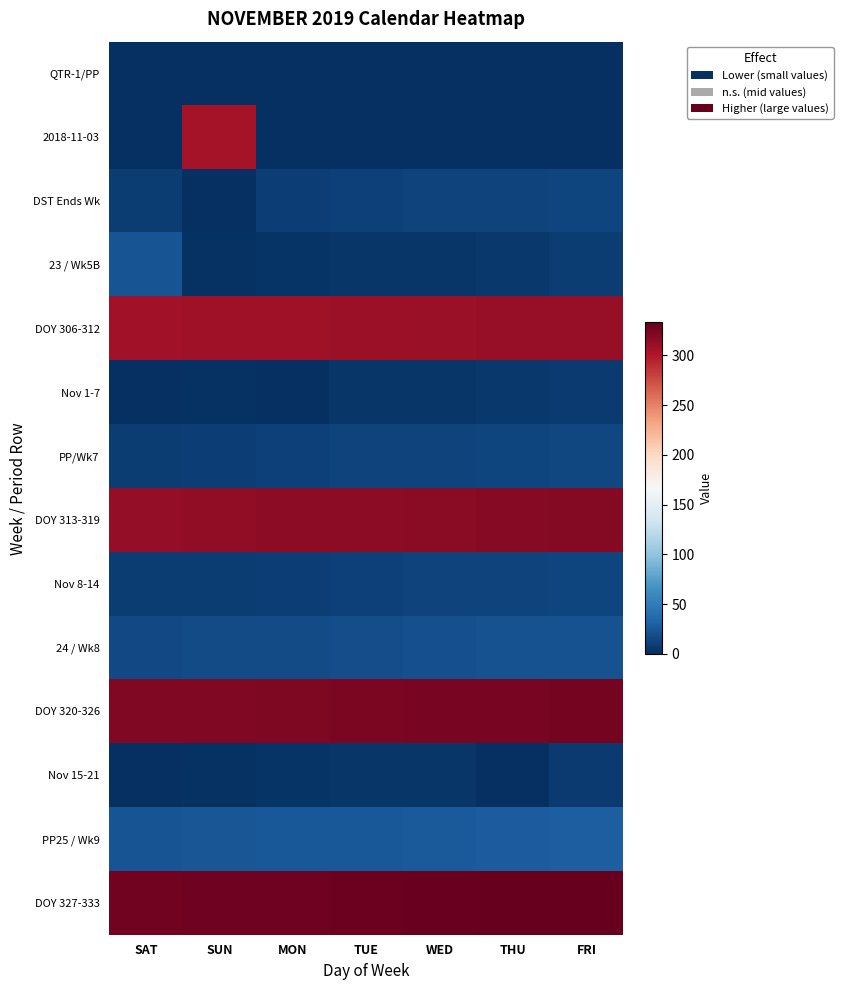

Reading left to right, extract all data points from this chart.

QTR-1/PP: SAT=0	SUN=0	MON=0	TUE=0	WED=0	THU=0	FRI=1
2018-11-03: SAT=0	SUN=305	MON=0	TUE=0	WED=0	THU=0	FRI=0
DST Ends Wk: SAT=8	SUN=0	MON=10	TUE=11	WED=12	THU=13	FRI=14
23 / Wk5B: SAT=23	SUN=2	MON=3	TUE=4	WED=5	THU=6	FRI=8
DOY 306-312: SAT=306	SUN=307	MON=308	TUE=309	WED=310	THU=311	FRI=312
Nov 1-7: SAT=1	SUN=2	MON=0	TUE=4	WED=5	THU=6	FRI=7
PP/Wk7: SAT=9	SUN=10	MON=11	TUE=12	WED=13	THU=14	FRI=15
DOY 313-319: SAT=313	SUN=314	MON=315	TUE=316	WED=317	THU=318	FRI=319
Nov 8-14: SAT=8	SUN=9	MON=10	TUE=11	WED=12	THU=13	FRI=14
24 / Wk8: SAT=16	SUN=17	MON=18	TUE=19	WED=20	THU=21	FRI=22
DOY 320-326: SAT=320	SUN=321	MON=322	TUE=323	WED=324	THU=325	FRI=326
Nov 15-21: SAT=0	SUN=2	MON=3	TUE=4	WED=5	THU=0	FRI=7
PP25 / Wk9: SAT=23	SUN=24	MON=25	TUE=26	WED=27	THU=28	FRI=29
DOY 327-333: SAT=327	SUN=328	MON=329	TUE=330	WED=331	THU=332	FRI=333